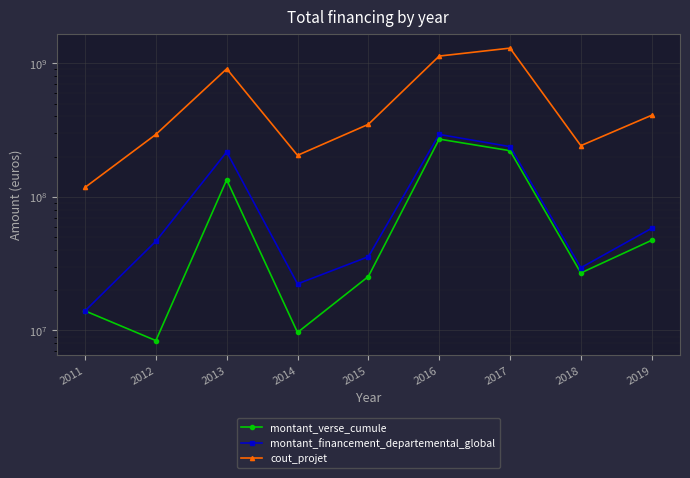

How many values in the montant_verse_cumule series are below 26939748?

4